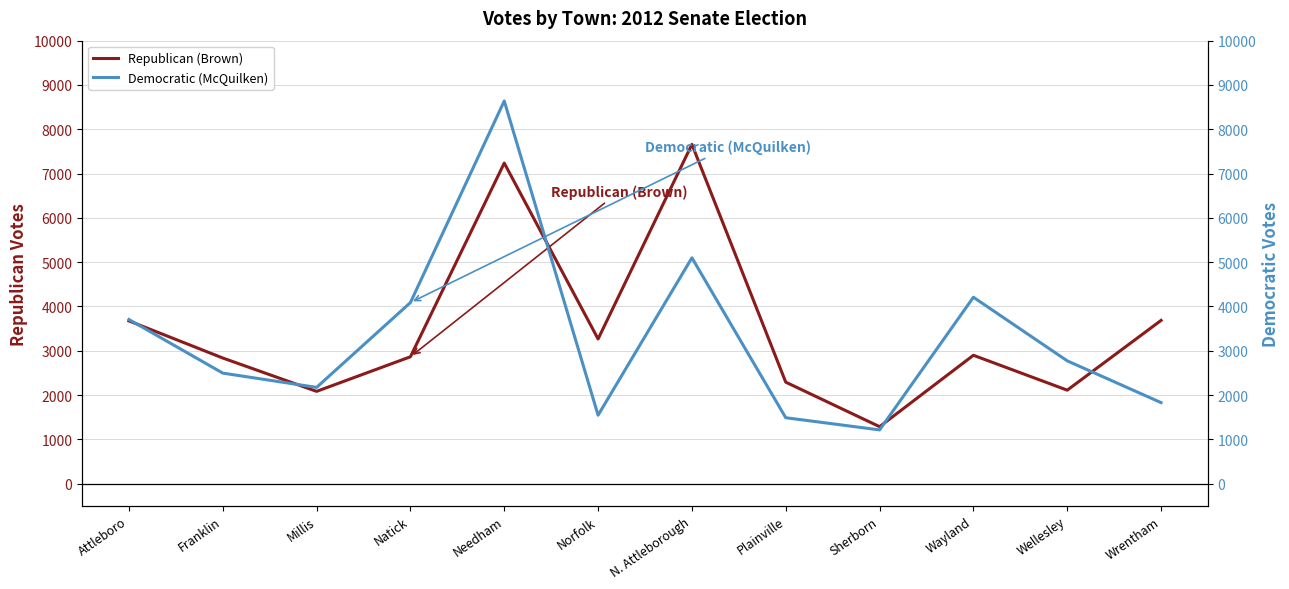

Is it true that Democratic (McQuilken) equals 2372 at Wayland?

False